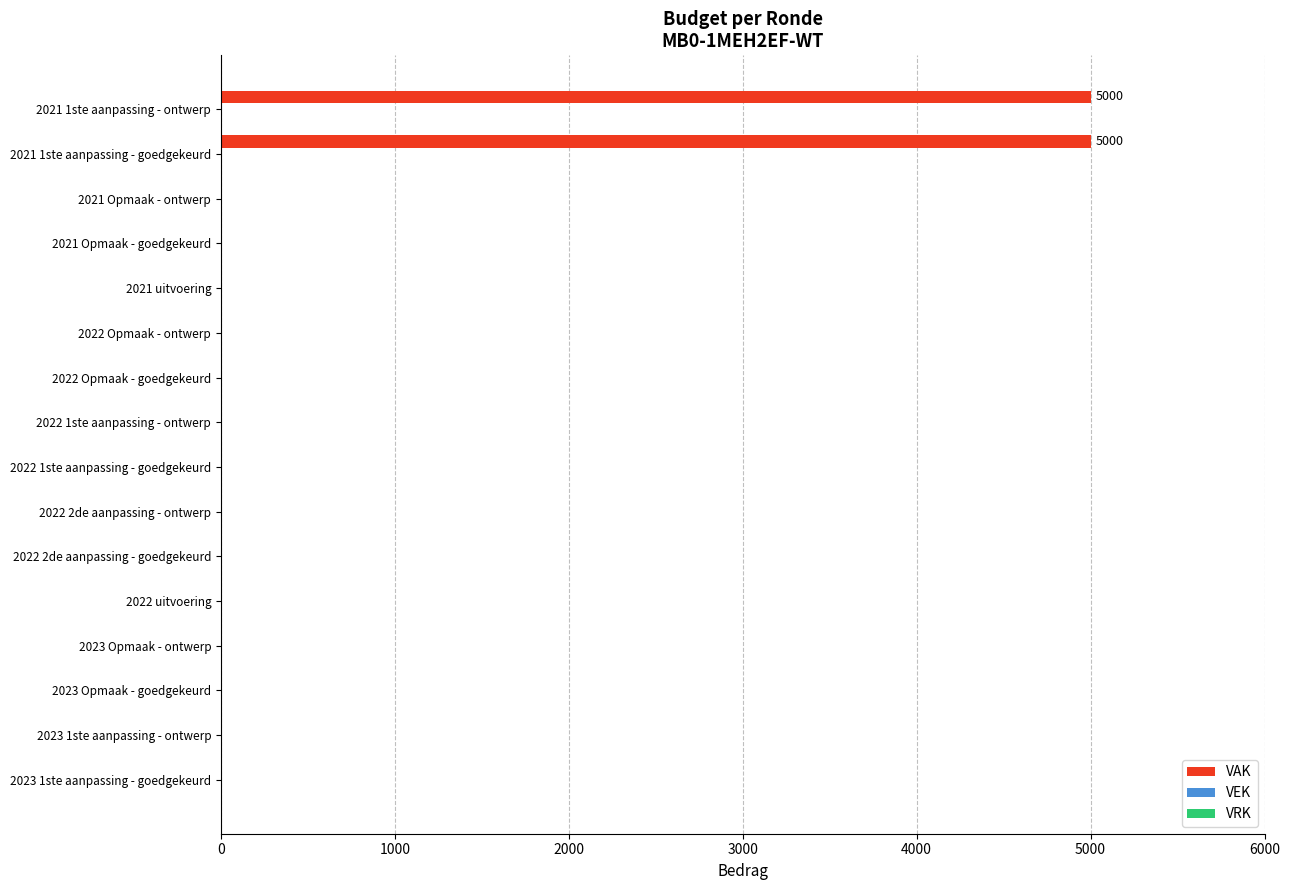

Are the bars horizontal?

Yes